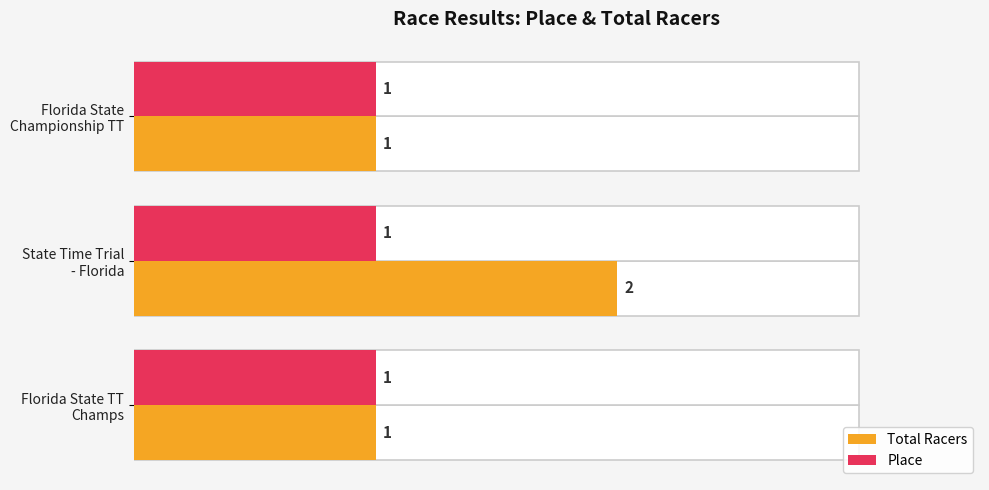

Between 0.0 and 0.5, which series saw the biggest shift?

Total Racers